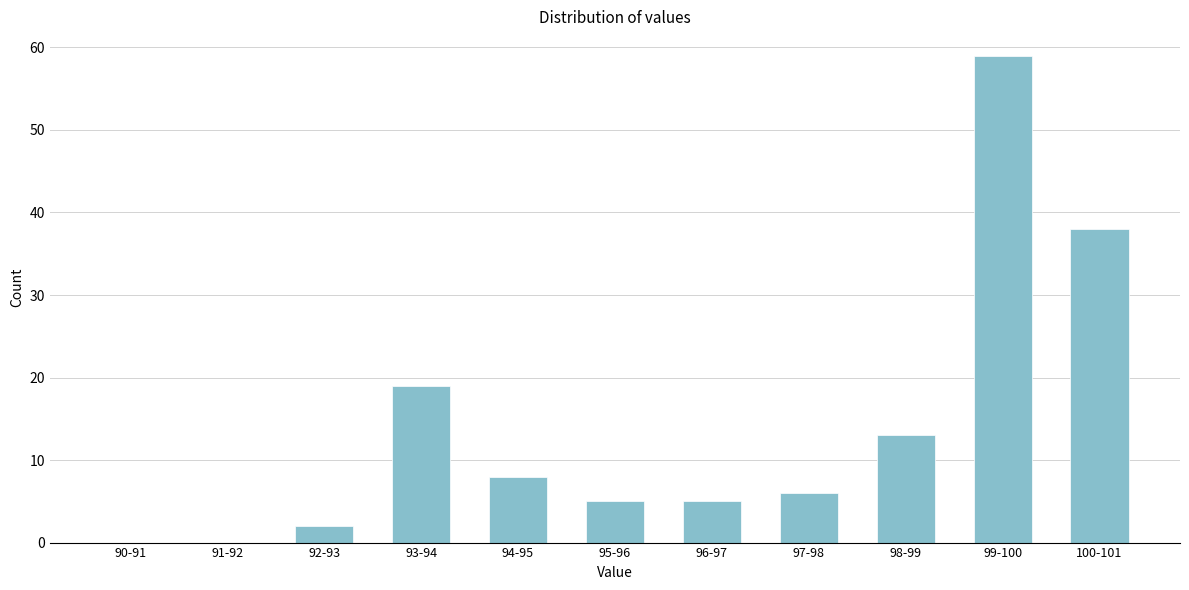

Reading left to right, list all the values displayed in this chart.

90-91=0	91-92=0	92-93=2	93-94=19	94-95=8	95-96=5	96-97=5	97-98=6	98-99=13	99-100=59	100-101=38